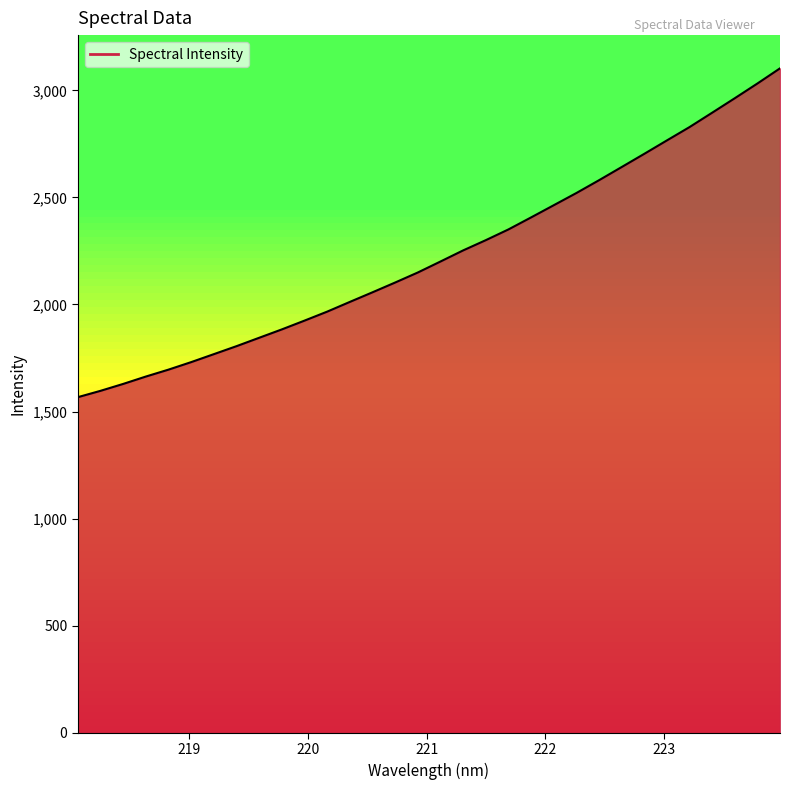

What is the smallest value displayed?

1567.3